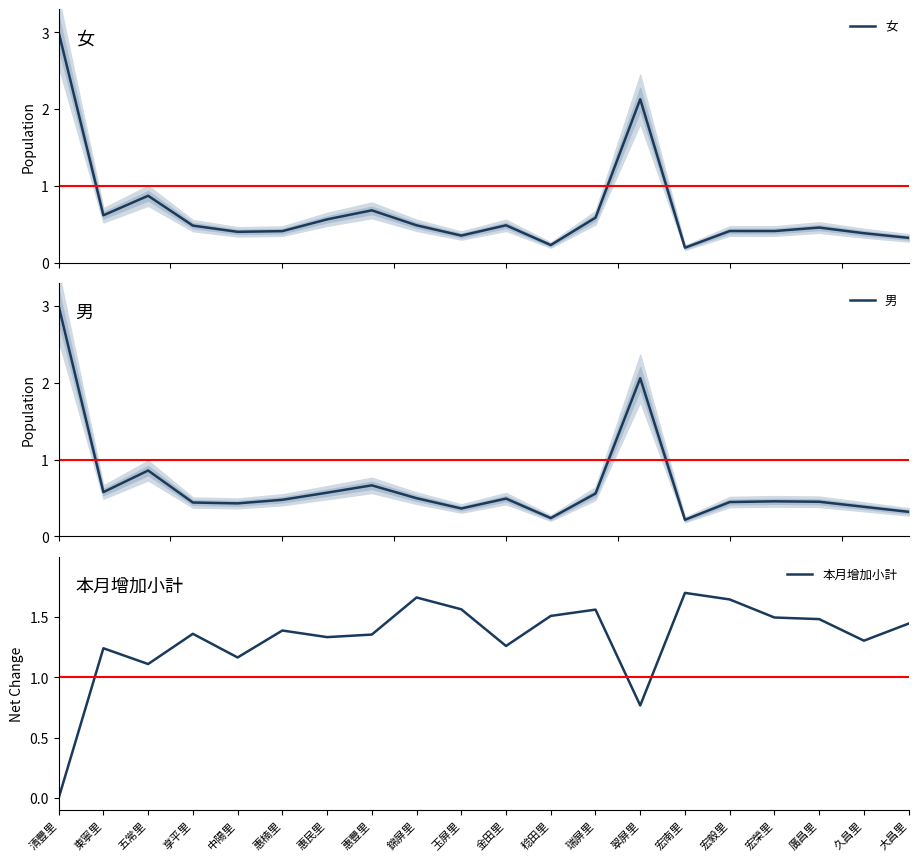

What is the difference between the highest and lowest values at 稔田里?

1.3